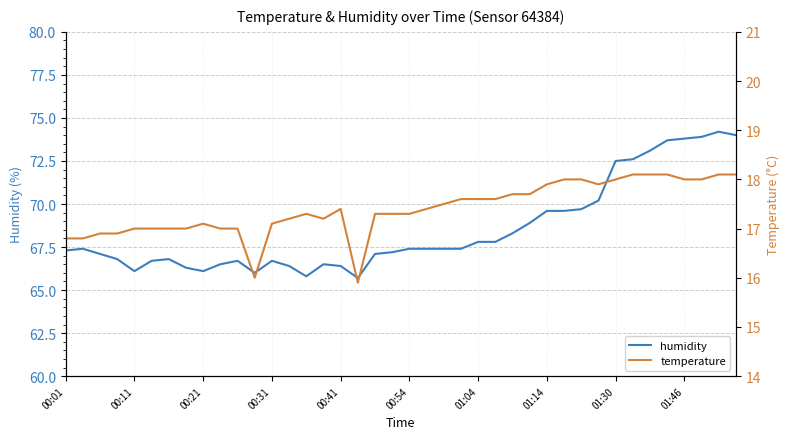

What is the minimum value for humidity?

65.7